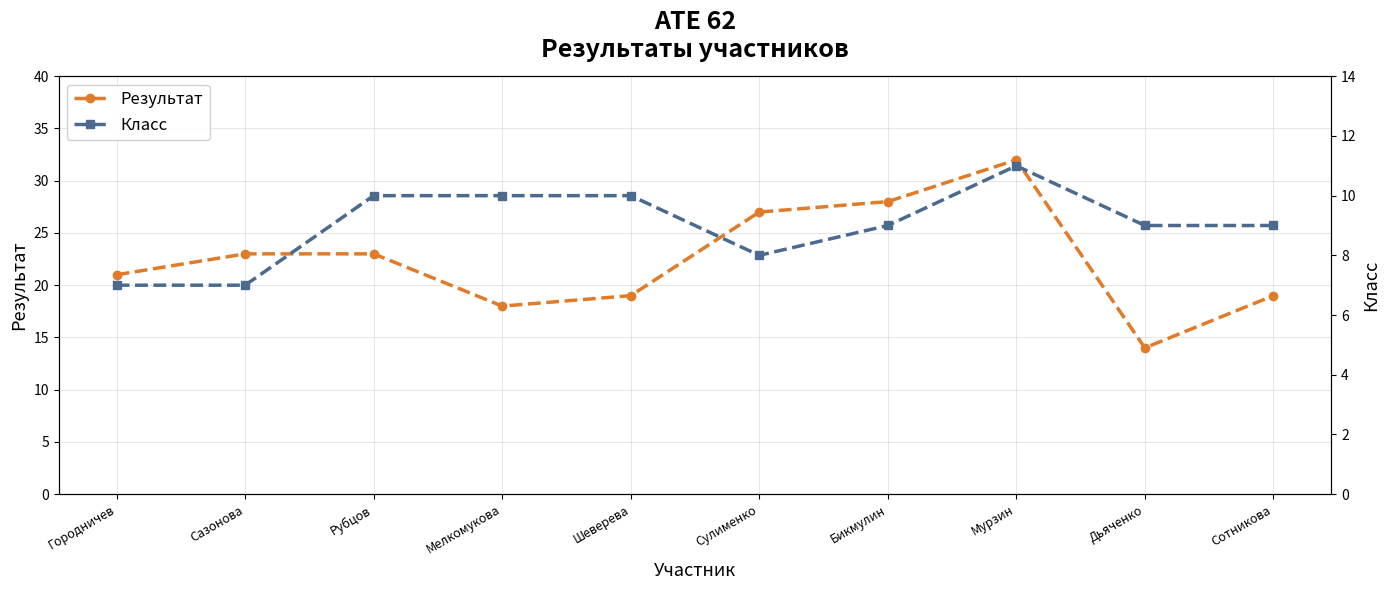

What is the value of the Результат point at the 2nd from the left?

23